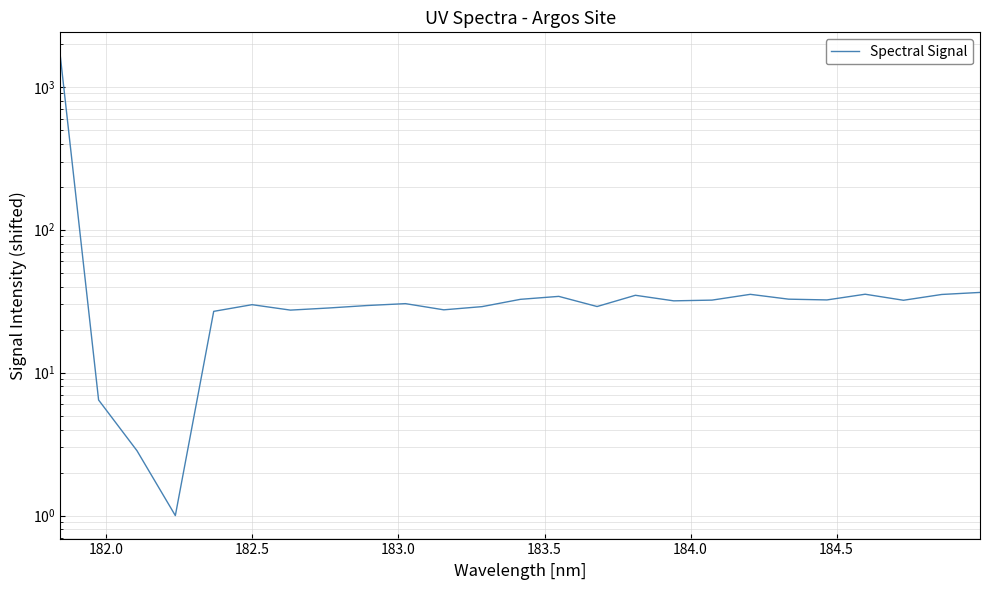

Count the number of data series in this chart.

1